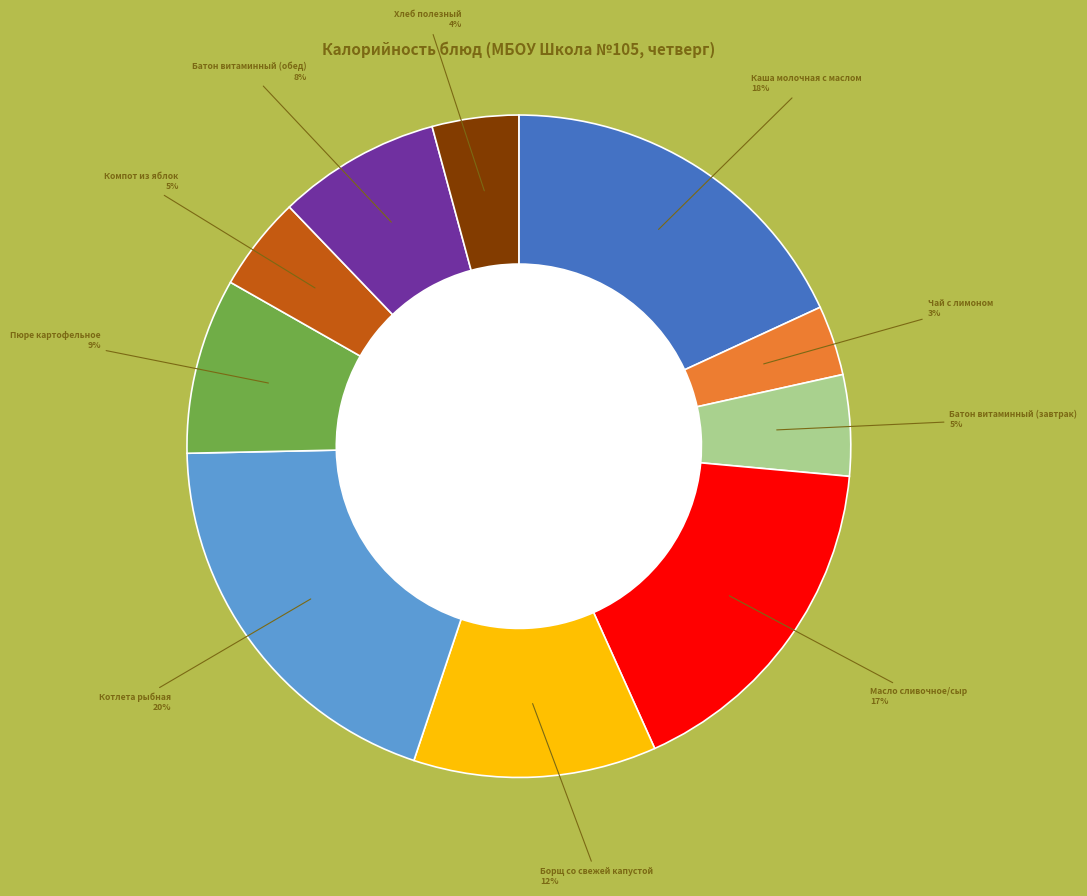

To the nearest percent, what is the average slice percentage?

10%